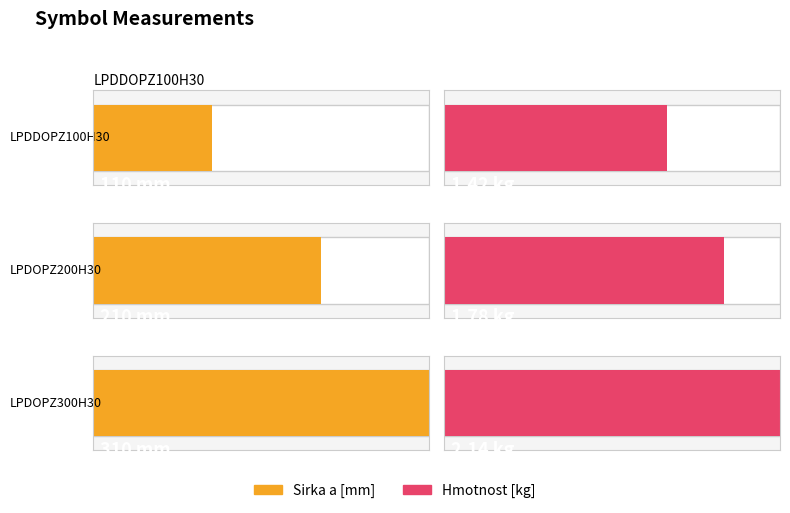

Is the value of Hmotnost [kg] at LPDOPZ200H30 greater than the value of Sirka a [mm] at LPDDOPZ100H30?

No